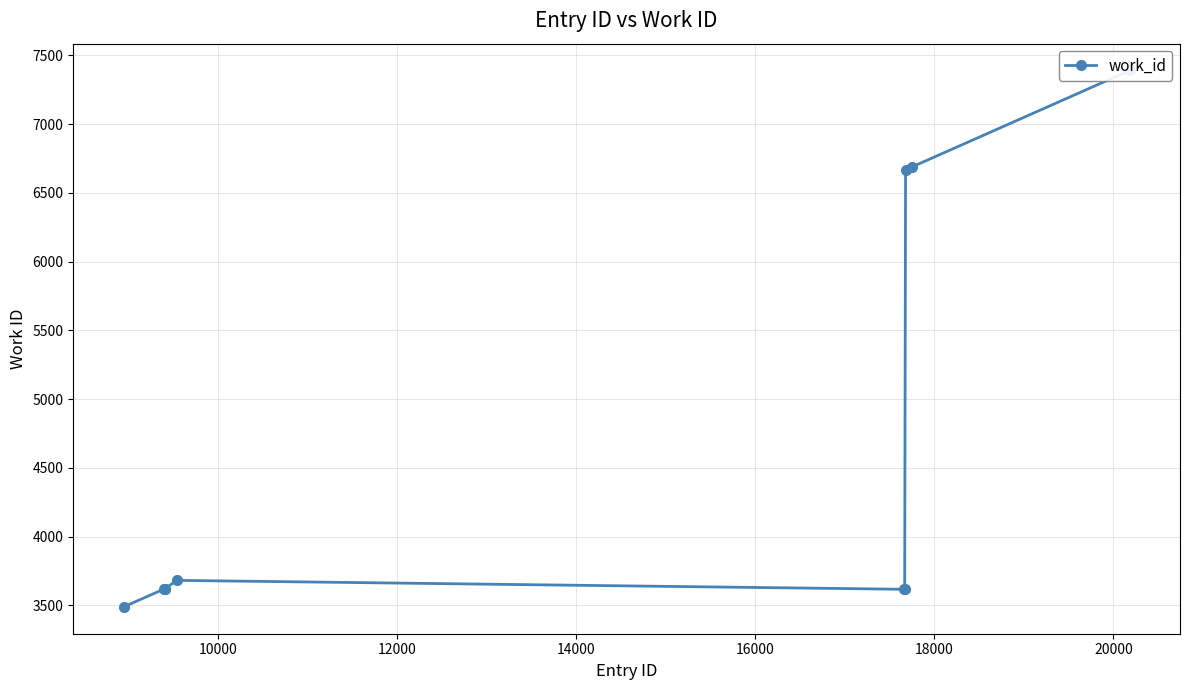

How many lines are shown in the chart?

1